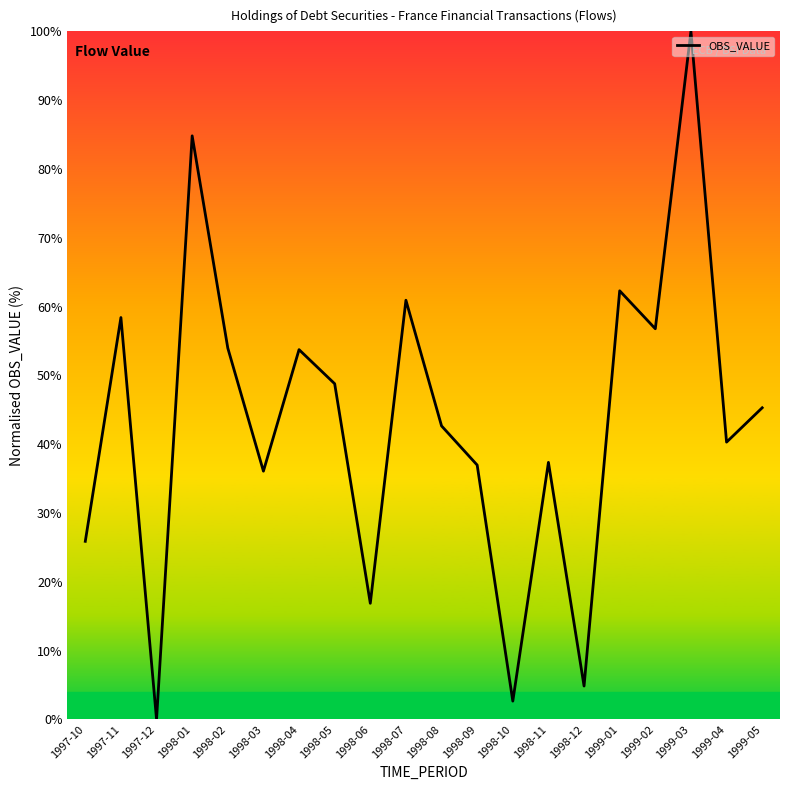

What is the sum of all values?

868.7